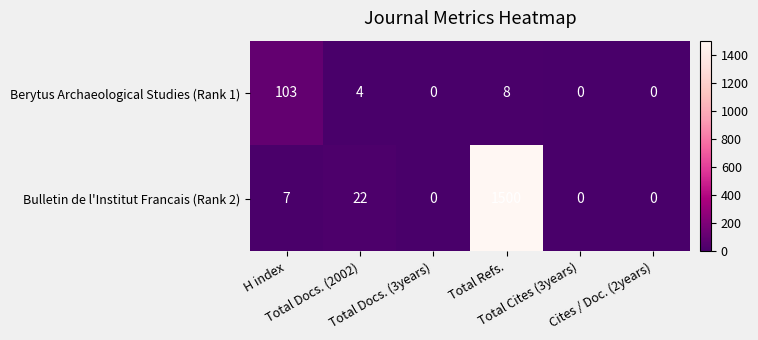

List the series in order of their overall mean, lowest first.

Berytus Archaeological Studies (Rank 1), Bulletin de l'Institut Francais (Rank 2)